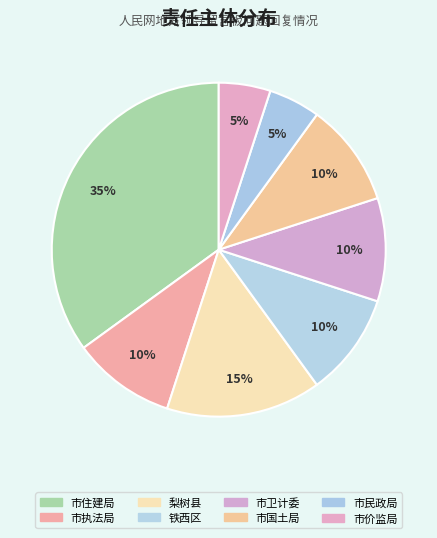

Approximately how many times larger is the value at 铁西区 compared to 市住建局?

0.3